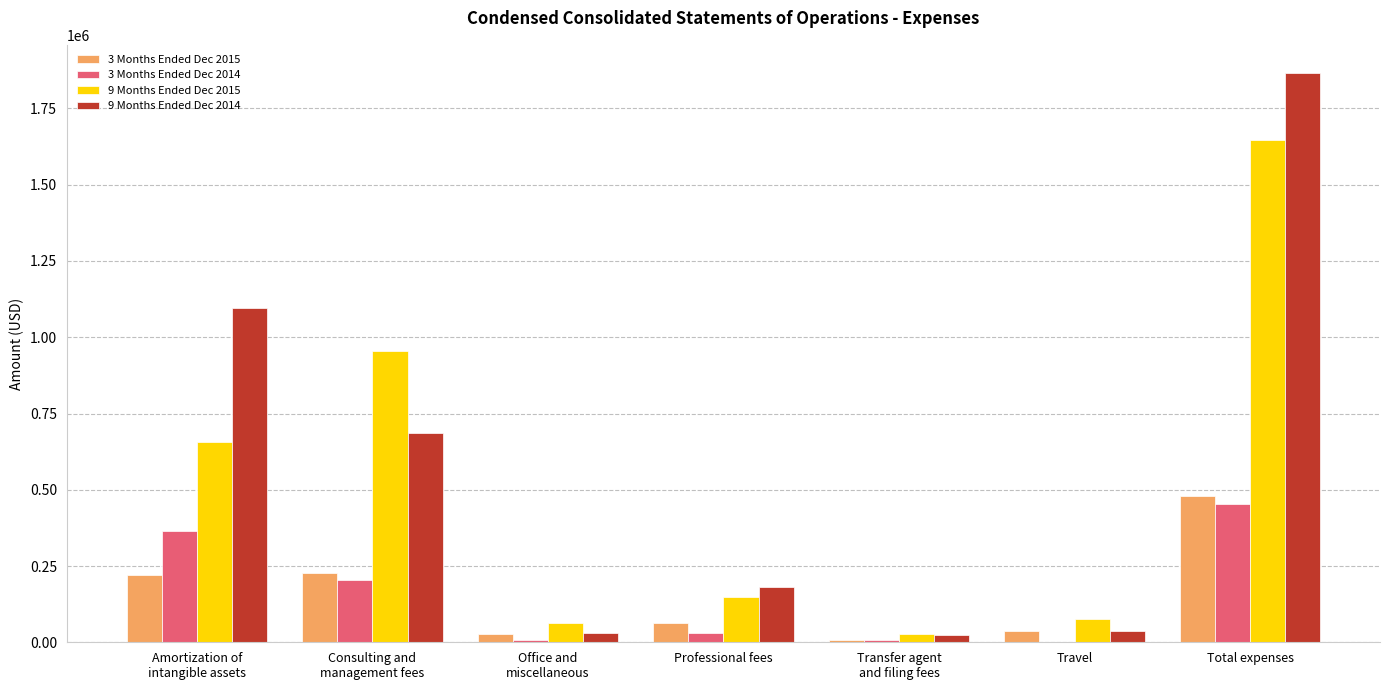

Is the value of 3 Months Ended Dec 2014 at Total expenses greater than the value of 3 Months Ended Dec 2015 at Professional fees?

Yes